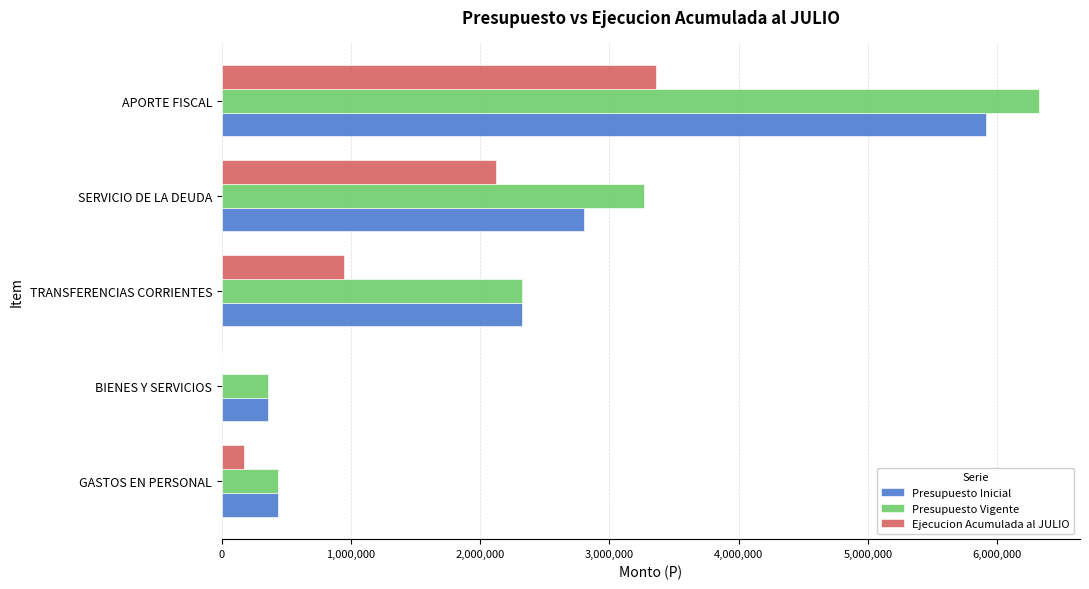

Is the value of Presupuesto Inicial at APORTE FISCAL greater than the value of Ejecucion Acumulada al JULIO at TRANSFERENCIAS CORRIENTES?

Yes